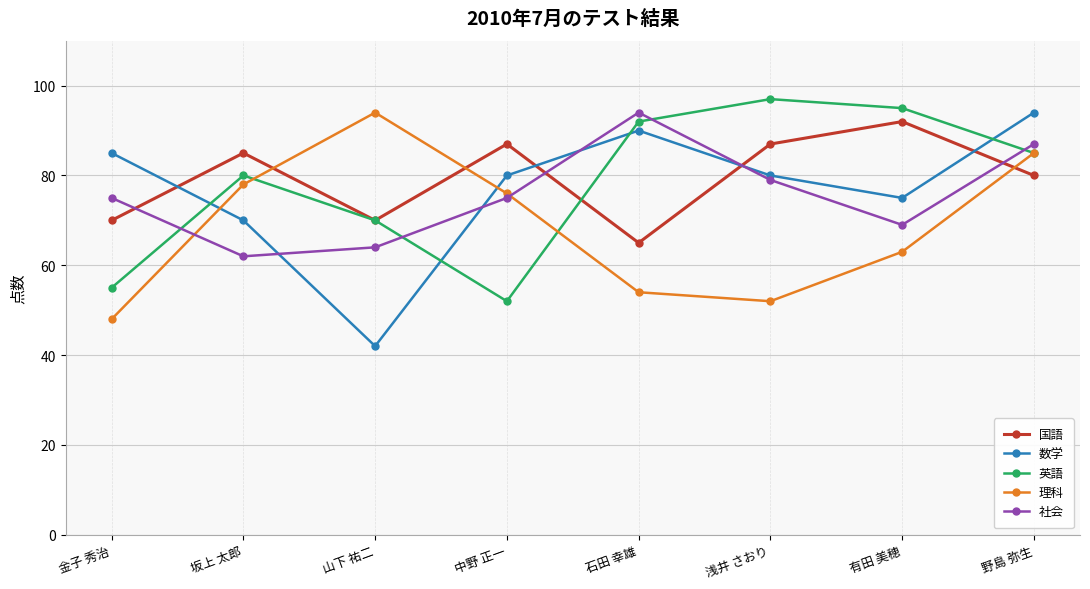

Does the chart display data point markers on the line(s)?

Yes